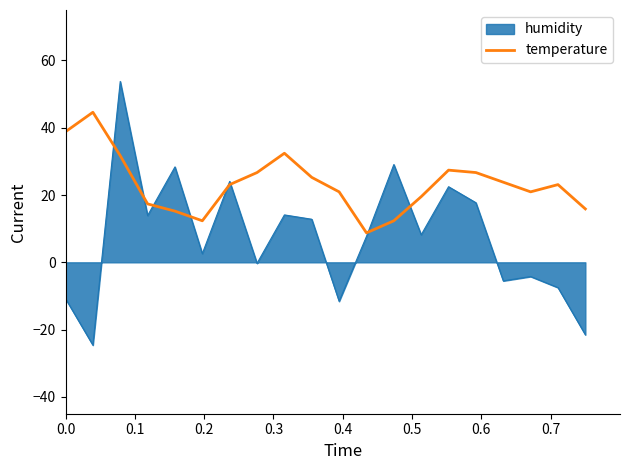

Rank the series by their maximum value, from lowest to highest.

temperature, humidity